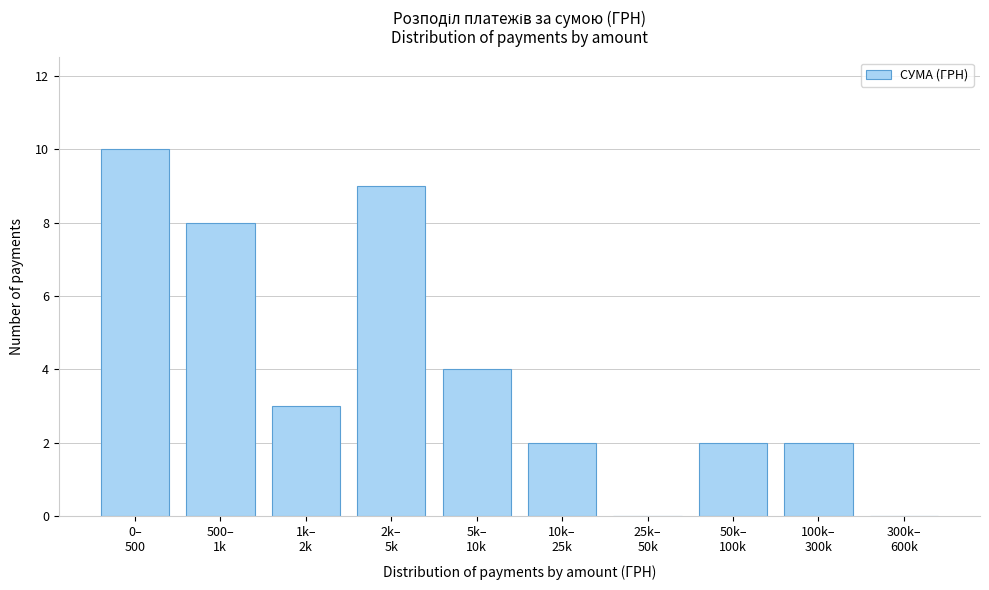

What is the greatest value displayed?

10